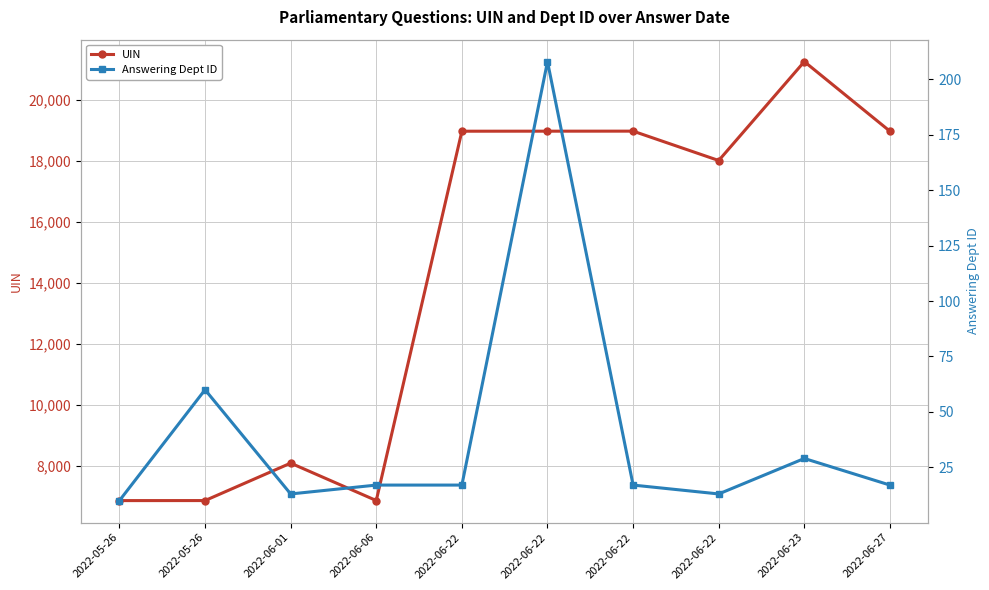

Reading left to right, extract all data points from this chart.

UIN: 6875	6876	8102	6877	18972	18973	18974	18012	21251	18971
Answering Dept ID: 10	60	13	17	17	208	17	13	29	17